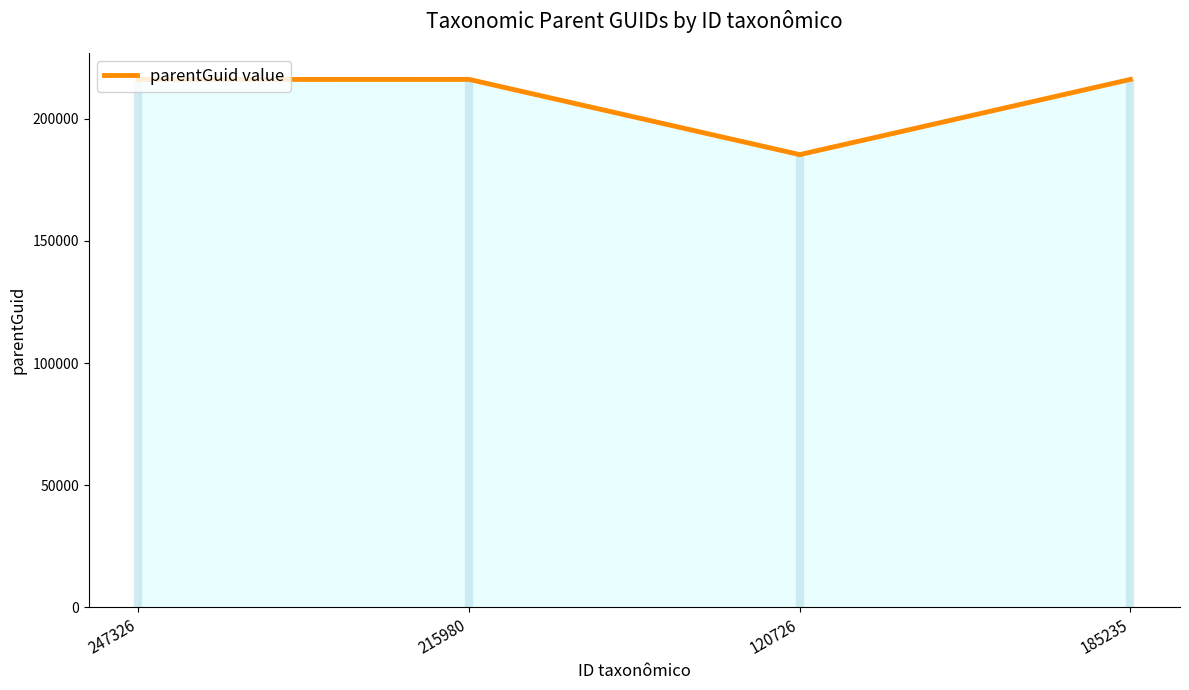

What position from the left is 247326?

1